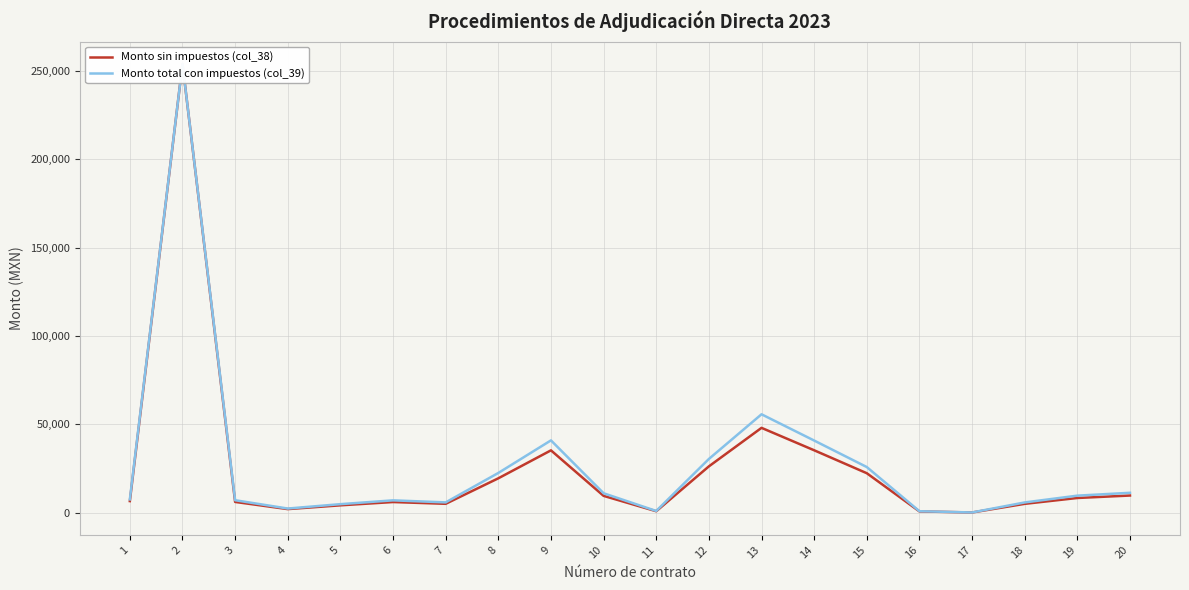

Rank the categories by Monto sin impuestos (col_38) value from lowest to highest.

17, 16, 11, 4, 5, 18, 7, 6, 3, 1, 19, 10, 20, 8, 15, 12, 9, 14, 13, 2